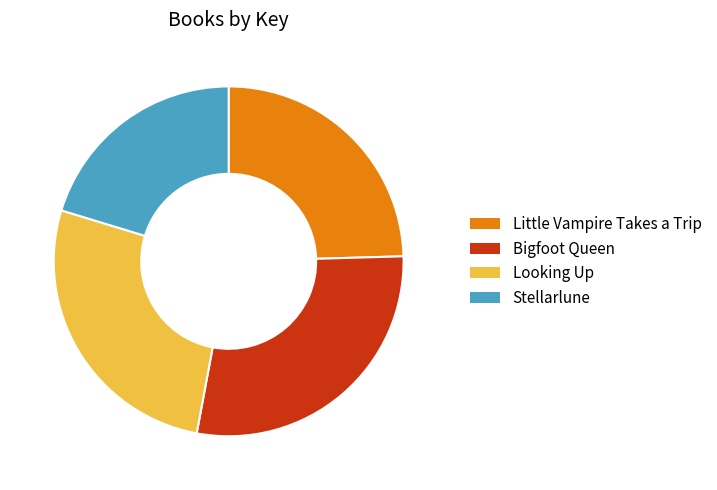

How many segments does this pie chart have?

4